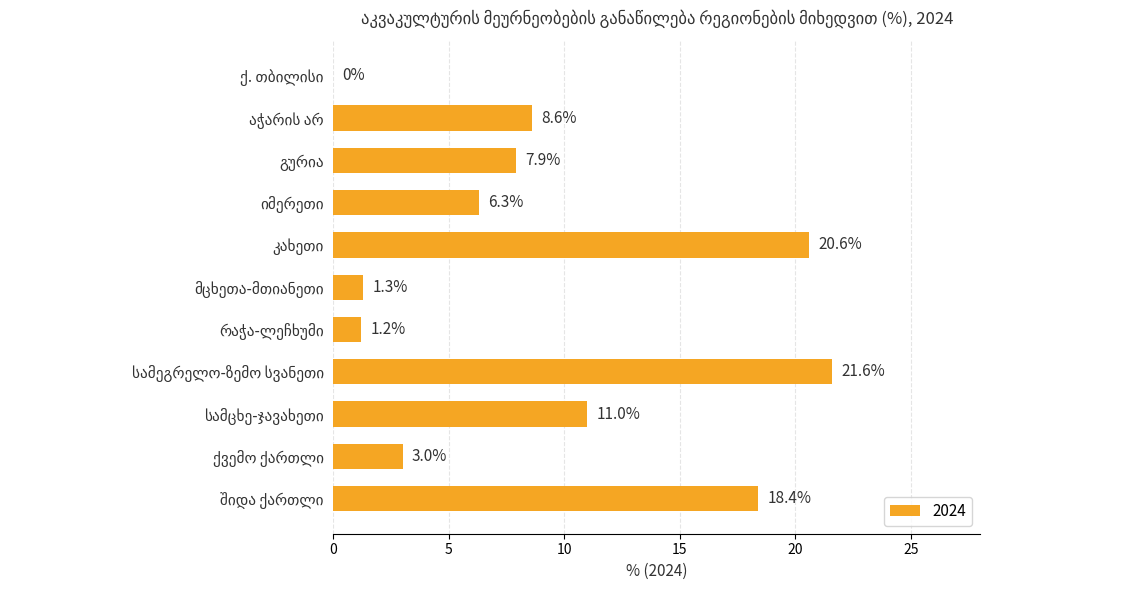

What is the greatest value displayed?

21.6